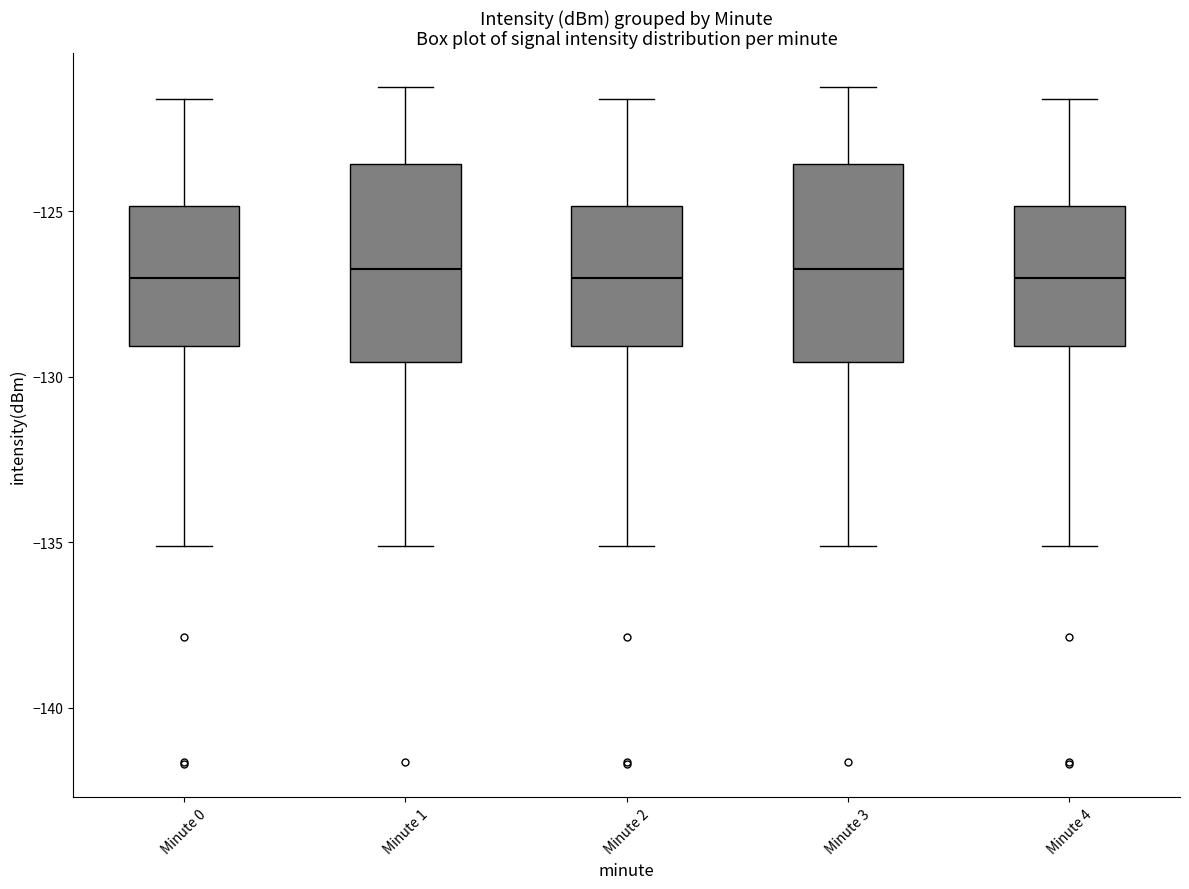

Where does the upper whisker of the box for Minute 1 end on the y-axis? The values are not printed on the chart, so give them approximately, as read against the axis.

-121.0